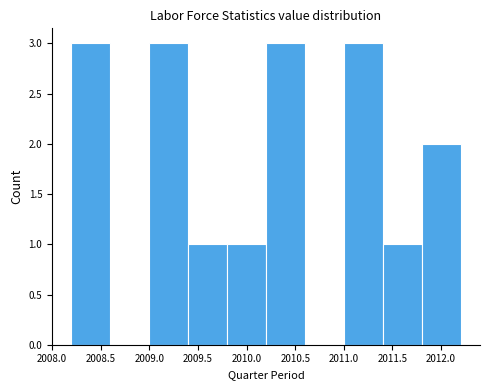

Reading left to right, list every bar in this chart as the range it spans on the x-axis followed by its height. The values are not printed on the chart, so give them approximately, as read against the axis.

2008.2 to 2008.6: 3
2008.6 to 2009.0: 0
2009.0 to 2009.4: 3
2009.4 to 2009.8: 1
2009.8 to 2010.2: 1
2010.2 to 2010.6: 3
2010.6 to 2011.0: 0
2011.0 to 2011.4: 3
2011.4 to 2011.8: 1
2011.8 to 2012.2: 2